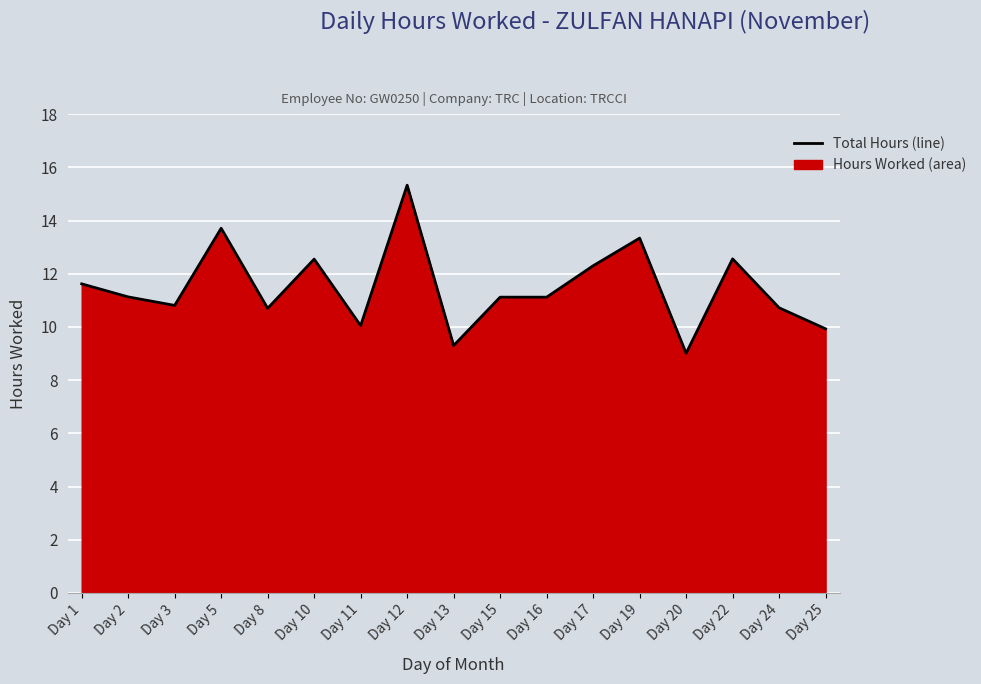

List the labels in order of value, largest first.

Day 12, Day 5, Day 19, Day 22, Day 10, Day 17, Day 1, Day 2, Day 15, Day 16, Day 3, Day 24, Day 8, Day 11, Day 25, Day 13, Day 20